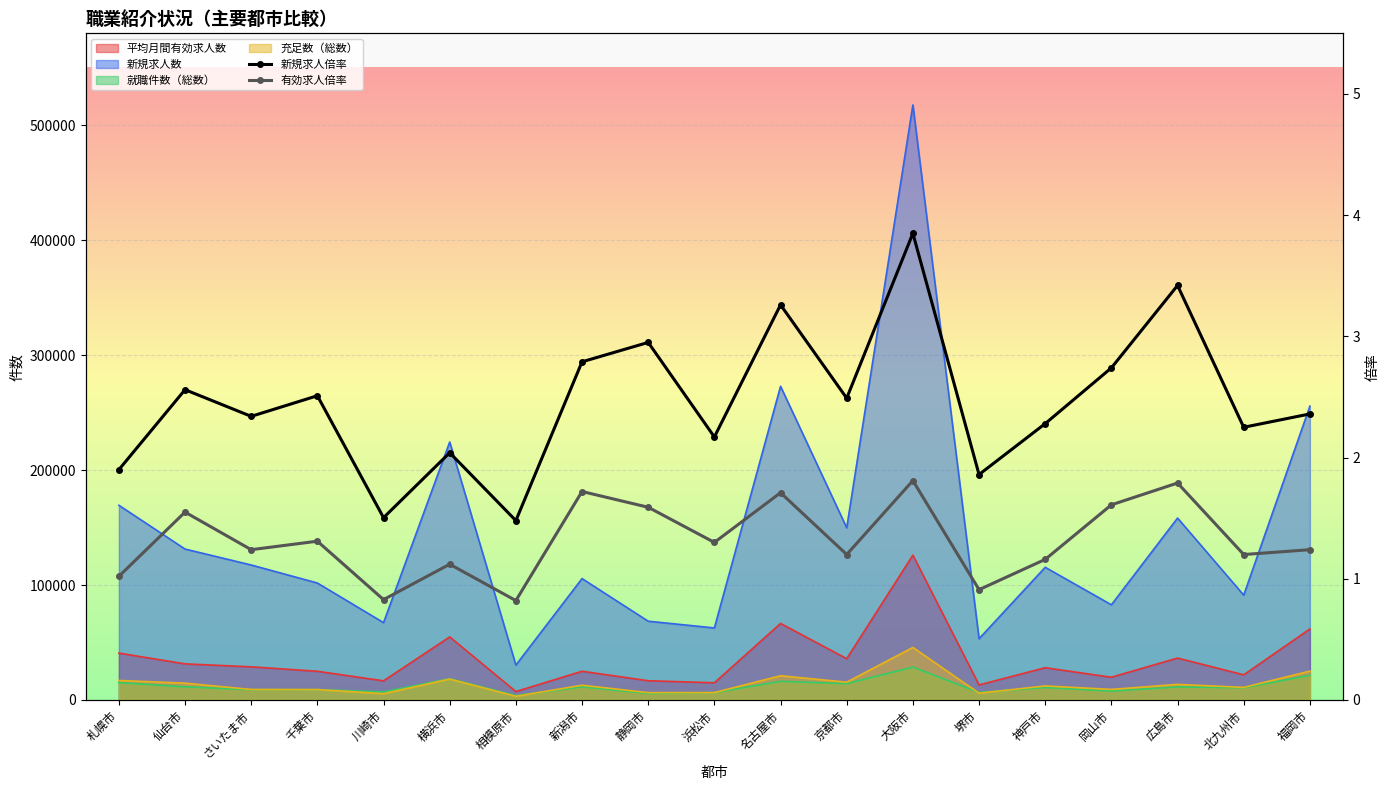

In 新規求人倍率, how many points are lower than both neighbors (excluding endpoints)?

7